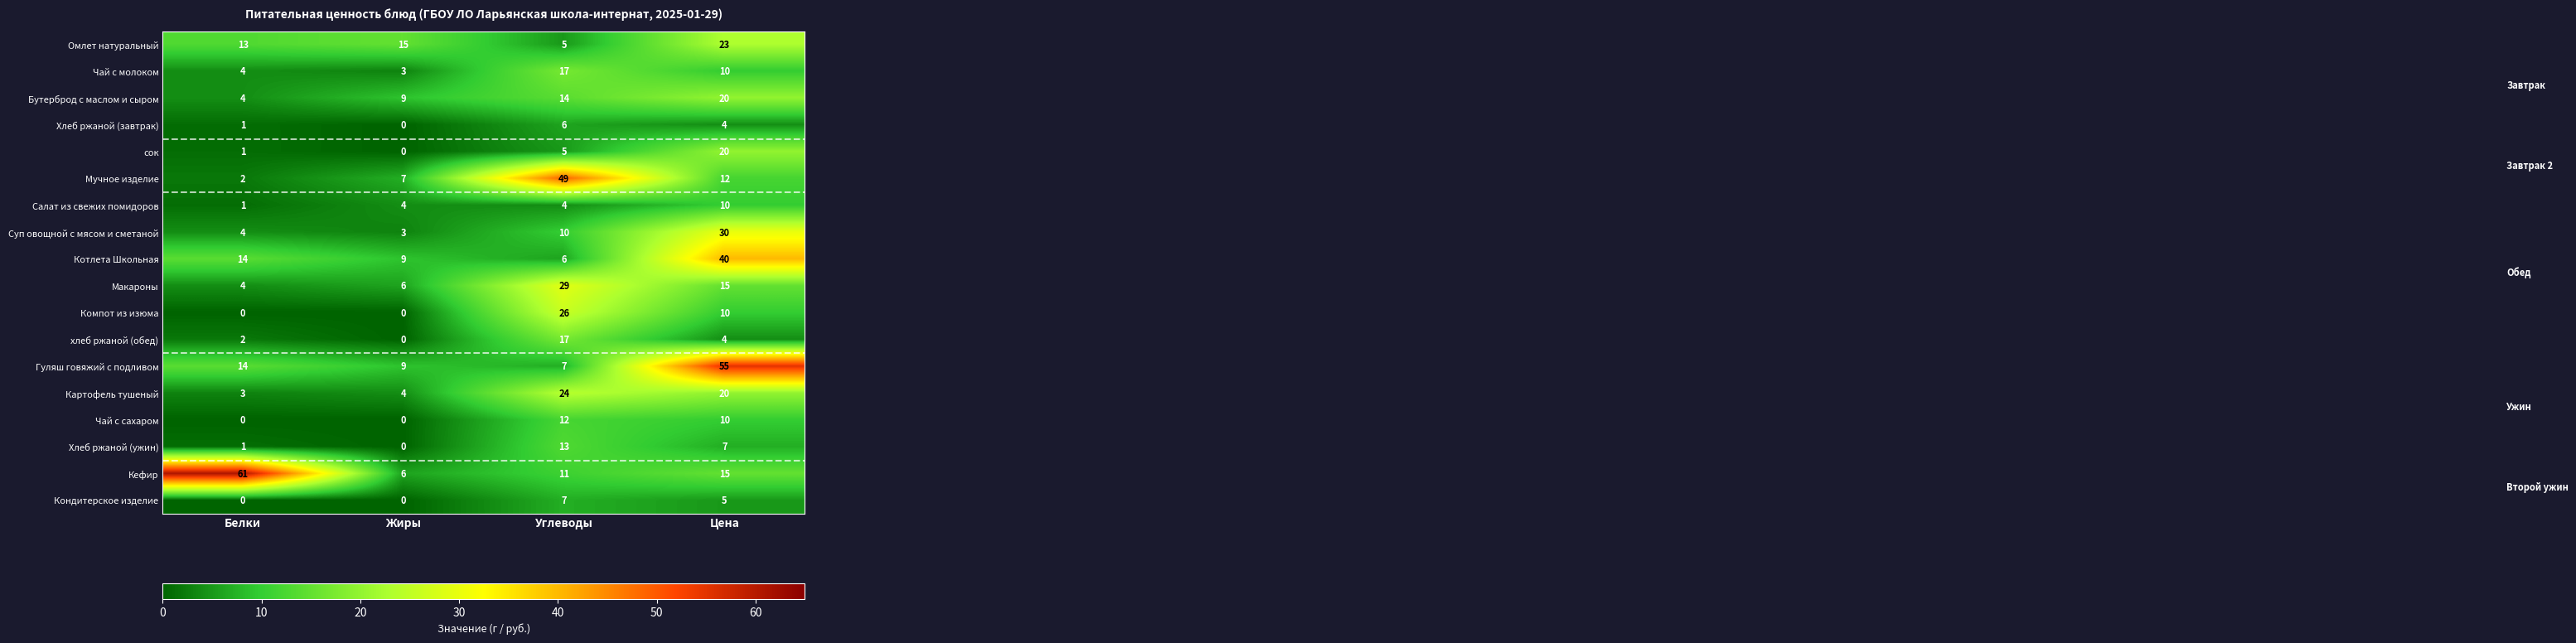

Rank the categories by Чай с молоком value from highest to lowest.

Углеводы, Цена, Белки, Жиры